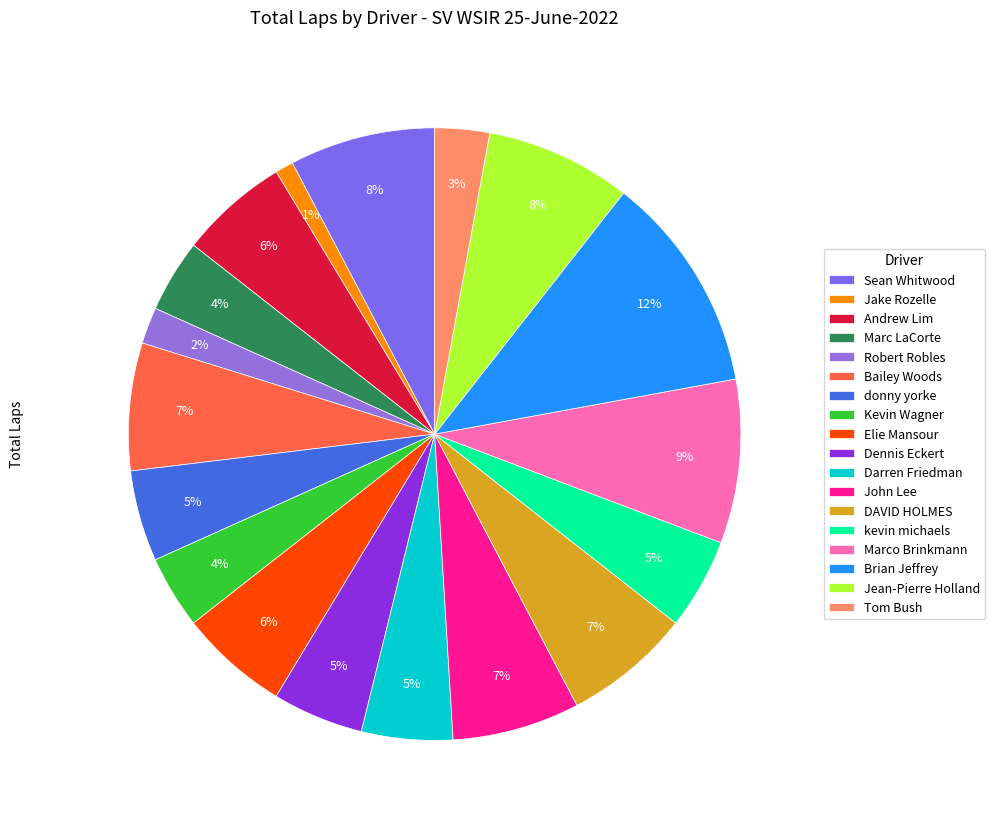

What is the change in value from donny yorke to Kevin Wagner?

-1